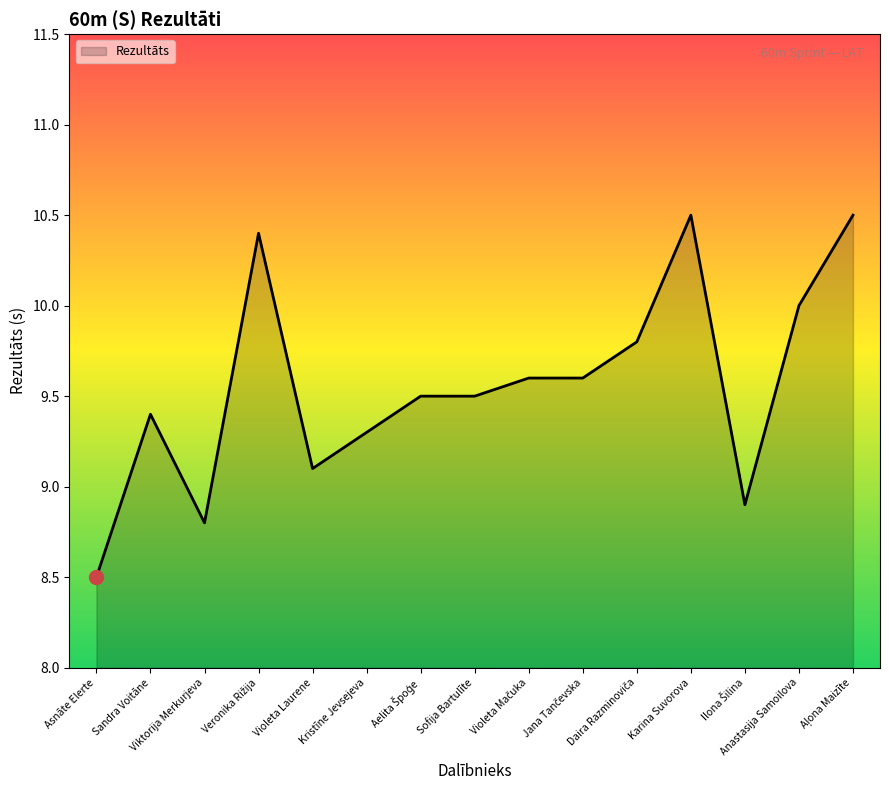

What is the smallest value displayed?

8.5